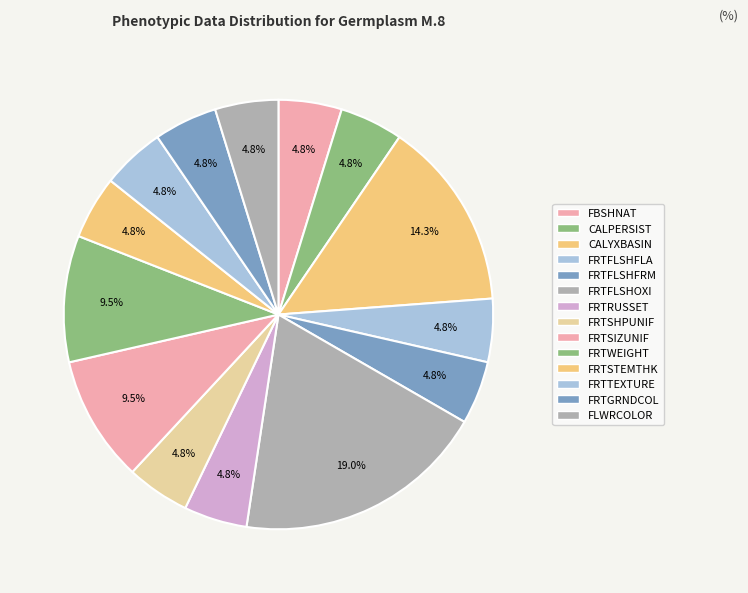

Count the number of slices in the pie.

14